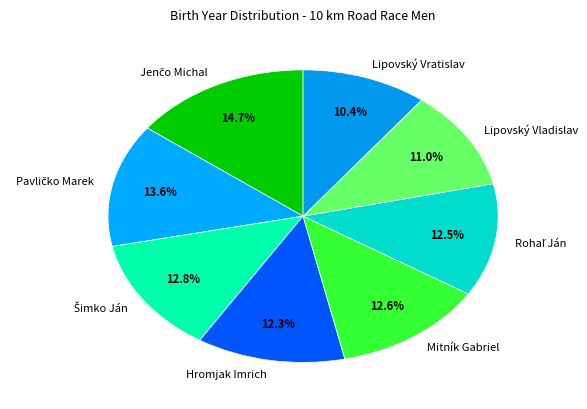

Is there a majority slice in this chart?

No